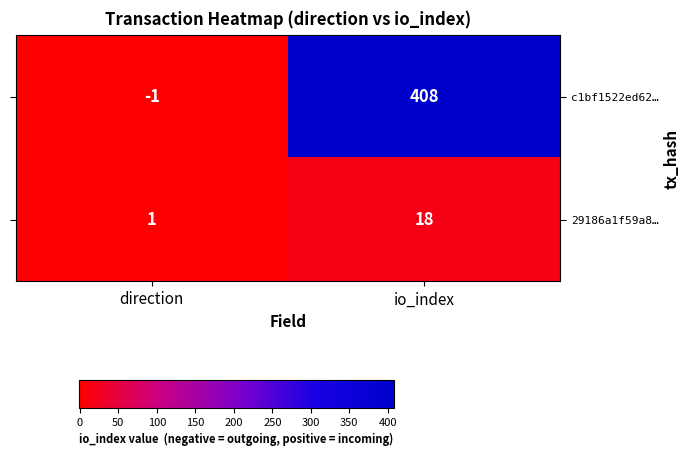

At which label is c1bf1522ed62… closest to 203?

direction